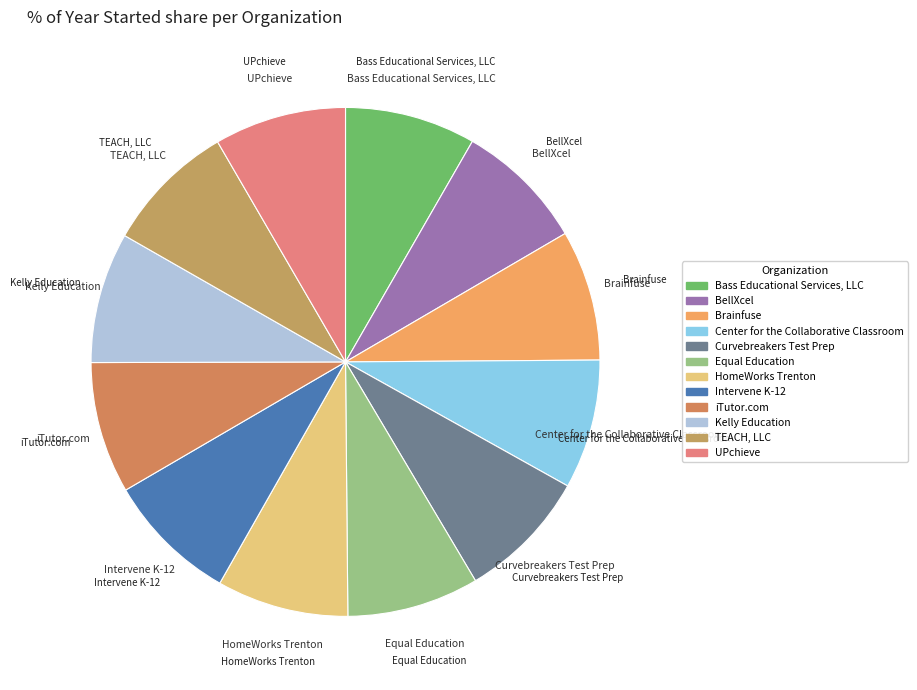

Do Curvebreakers Test Prep and Brainfuse together represent more than half of the pie?

No